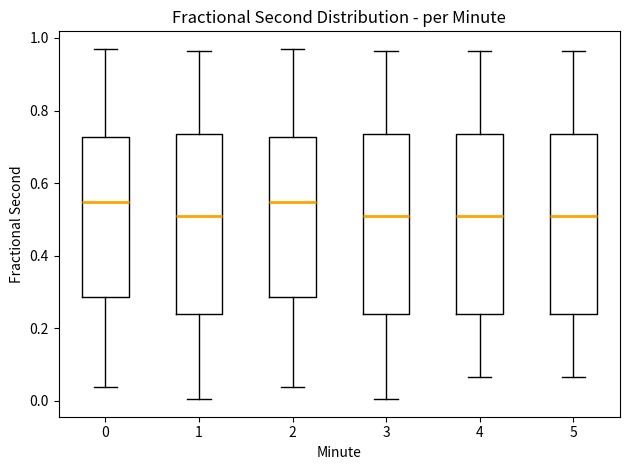

Where does the lower whisker of the box at x = 2 end on the y-axis? The values are not printed on the chart, so give them approximately, as read against the axis.

0.04